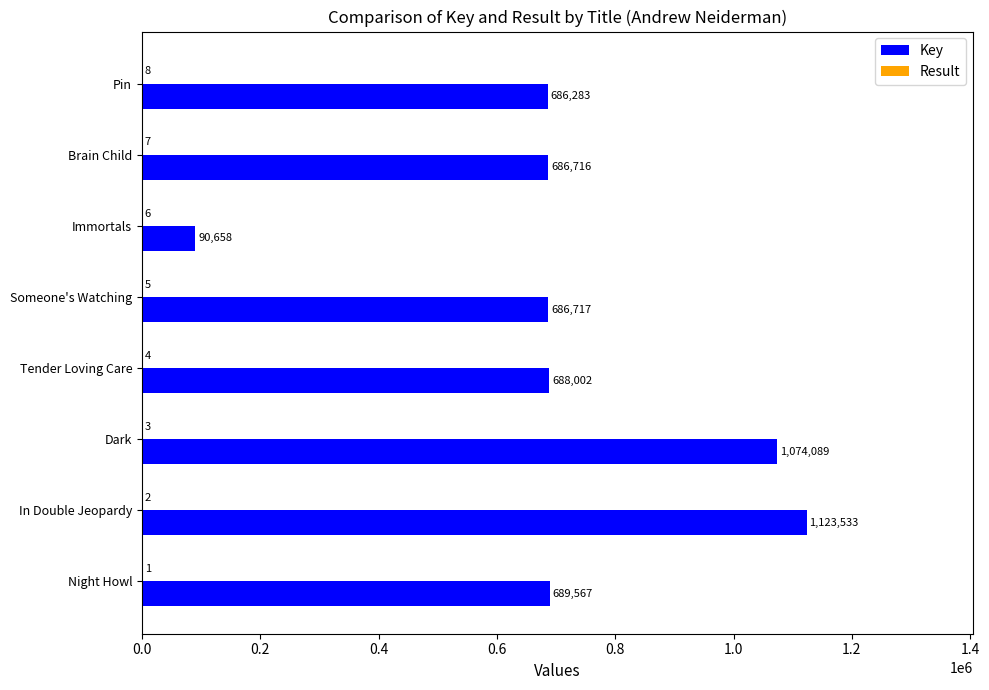

At which category is the sum across all series the highest?

In Double Jeopardy